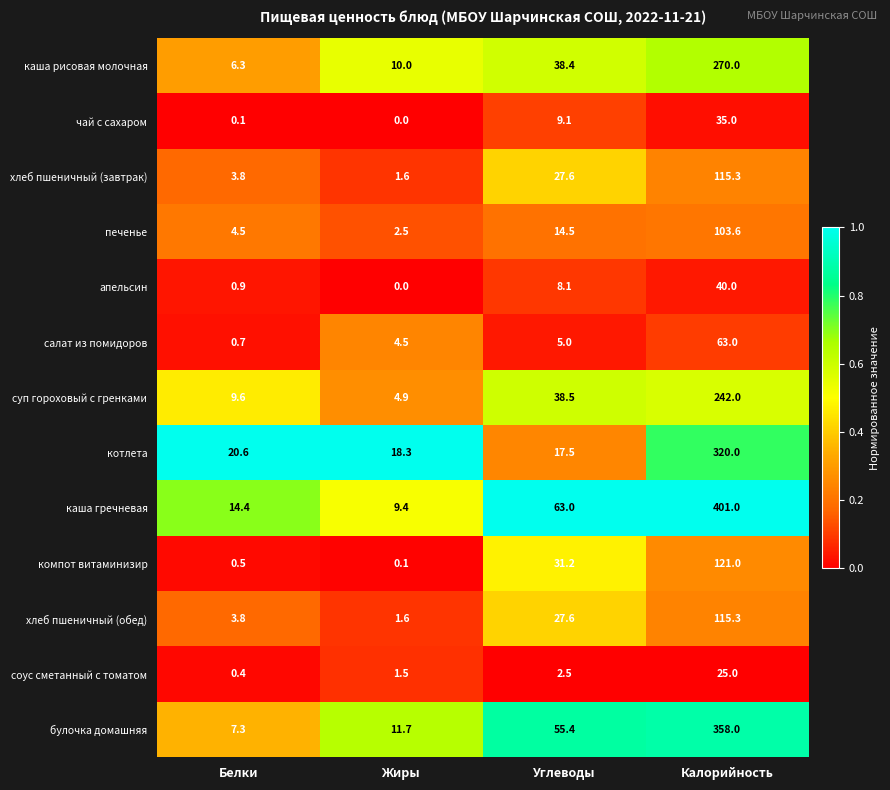

What is the sum of all печенье values?

125.1